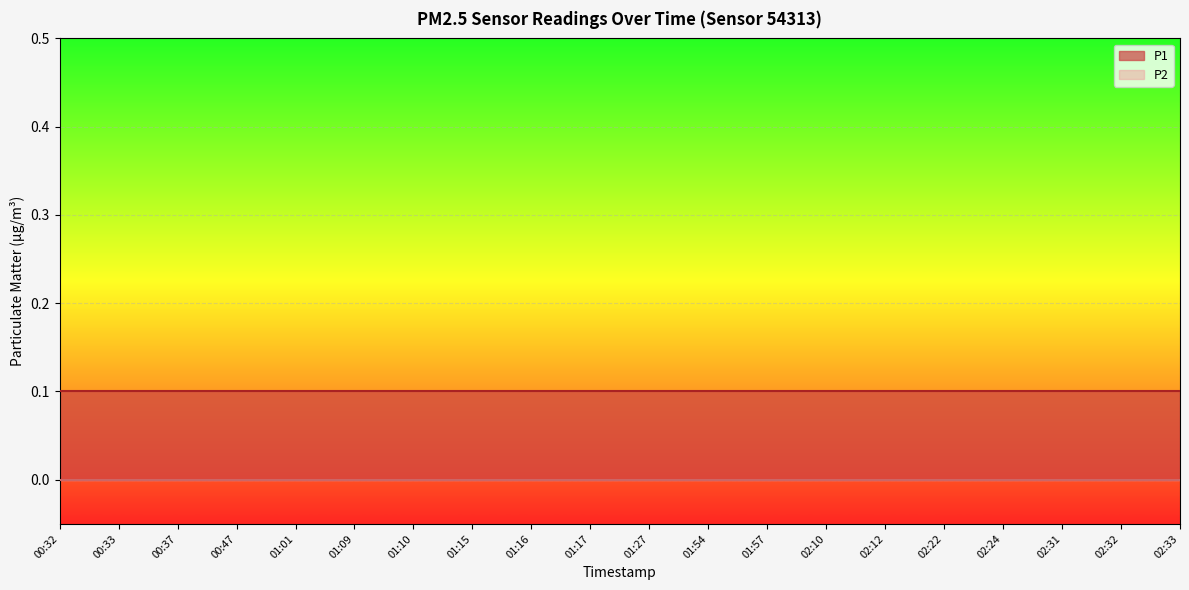

Which series has the largest range (max minus min)?

P1